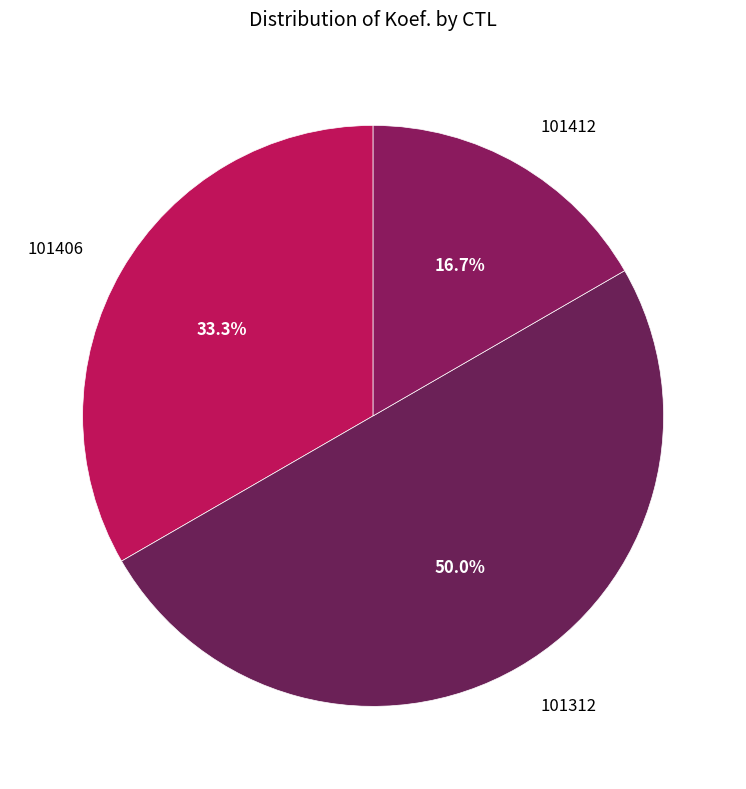

What is the total percentage of 101312 and 101406?

83.3%